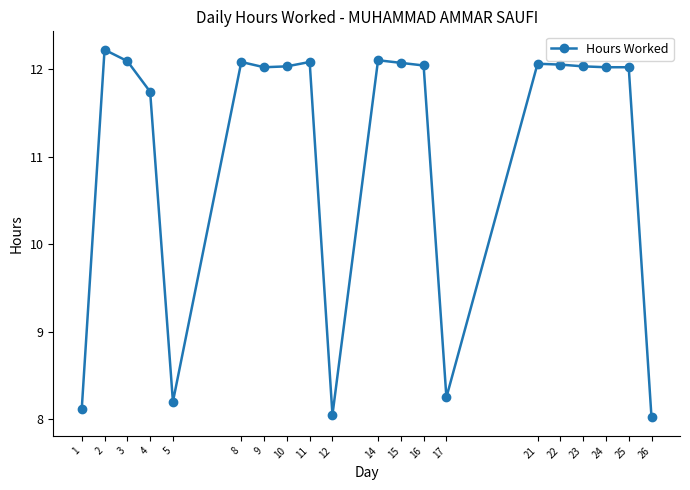

What is the change in value from 4 to 14?

+0.4